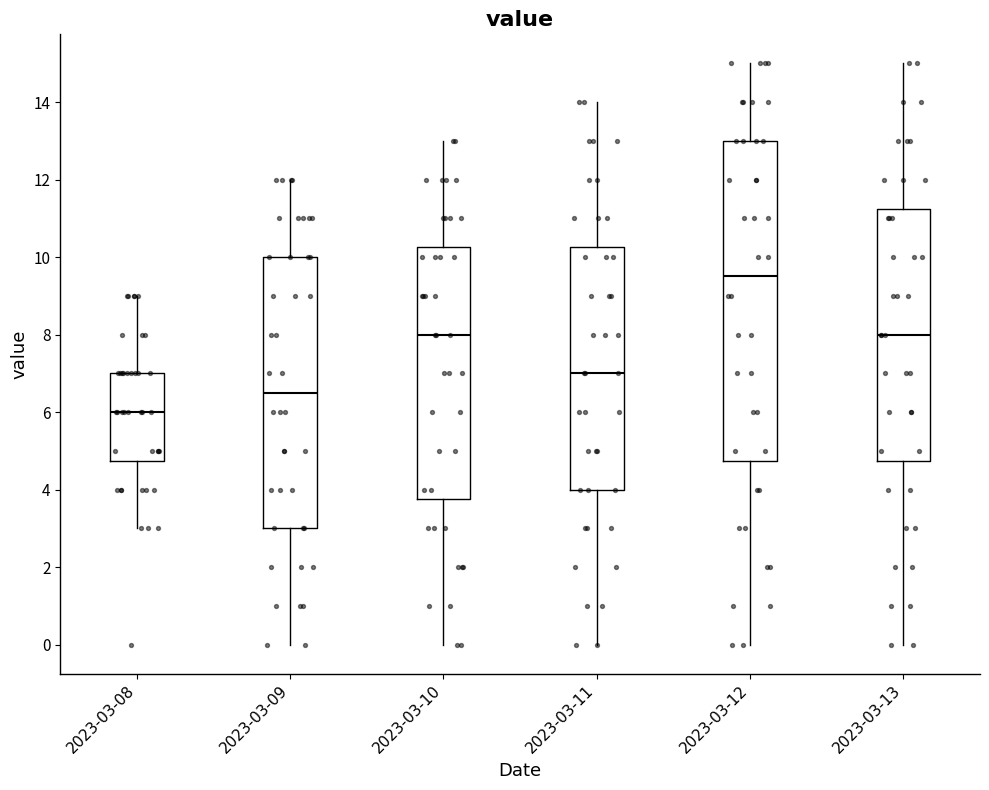

Which box is the tallest, from its lower edge to its upper edge?

2023-03-12